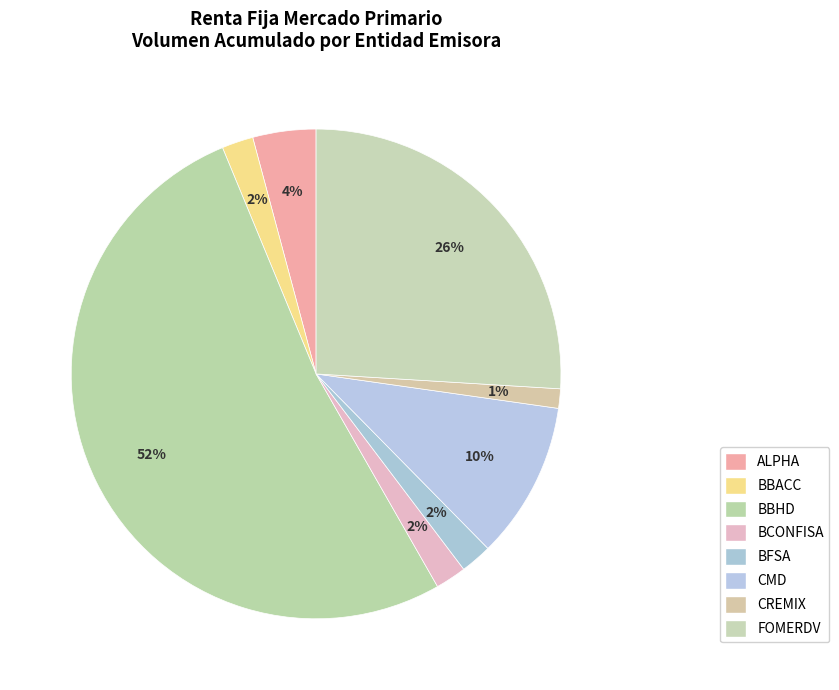

Which category has the biggest portion of the pie?

BBHD